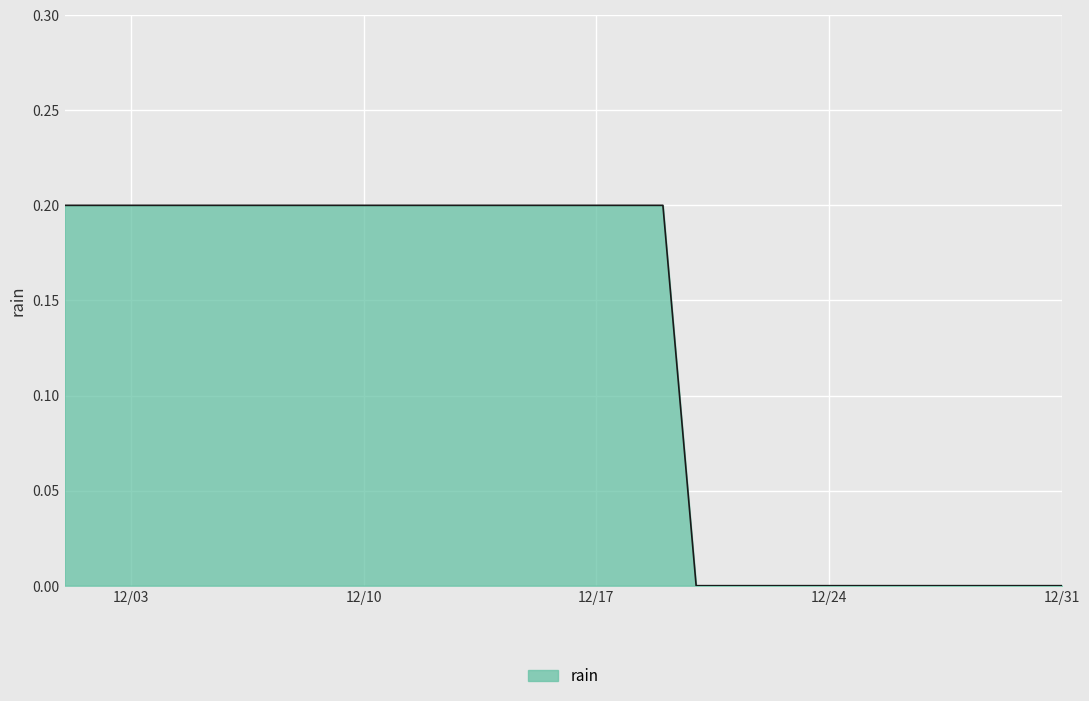

What is the maximum value shown in the chart?

0.2